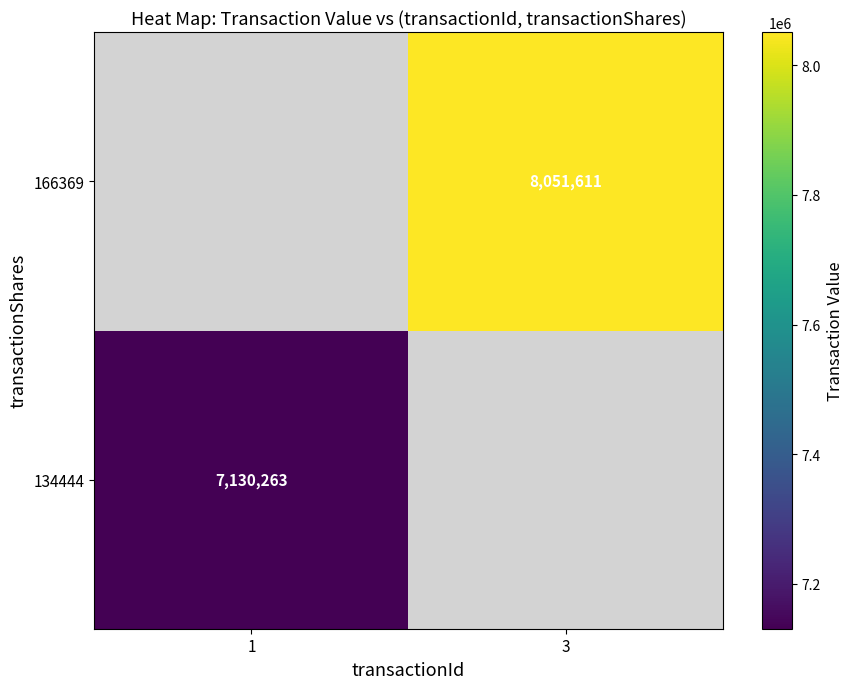

Is the value of 166369 at 3 greater than the value of 134444 at 1?

Yes